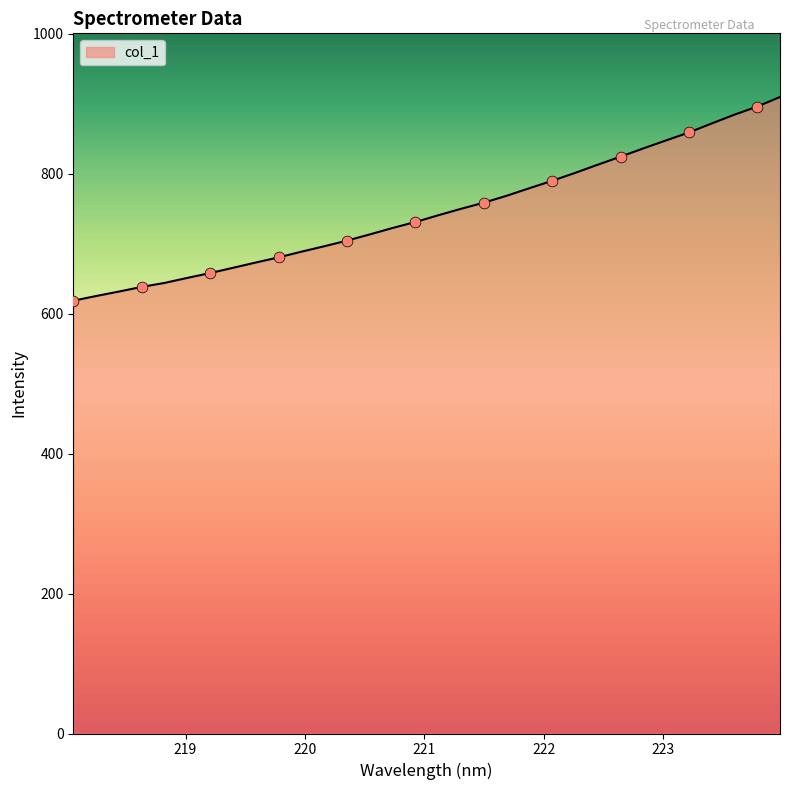

What is the greatest value displayed?

909.7